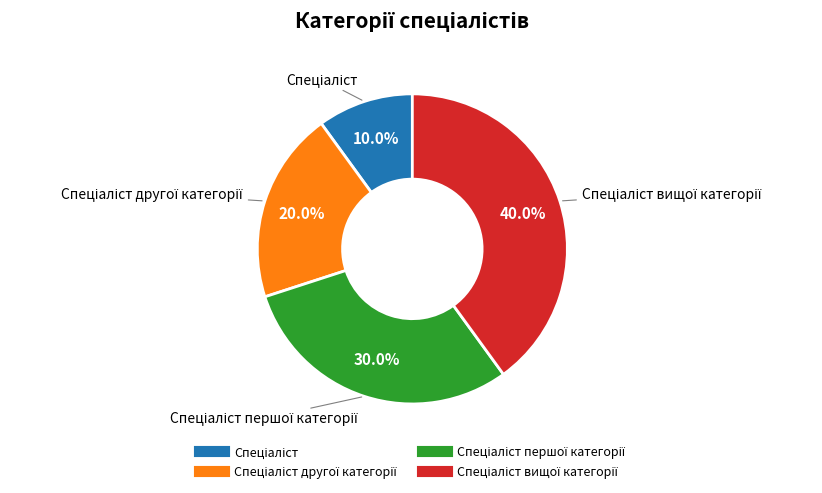

Is there any slice that represents more than half of the pie?

No